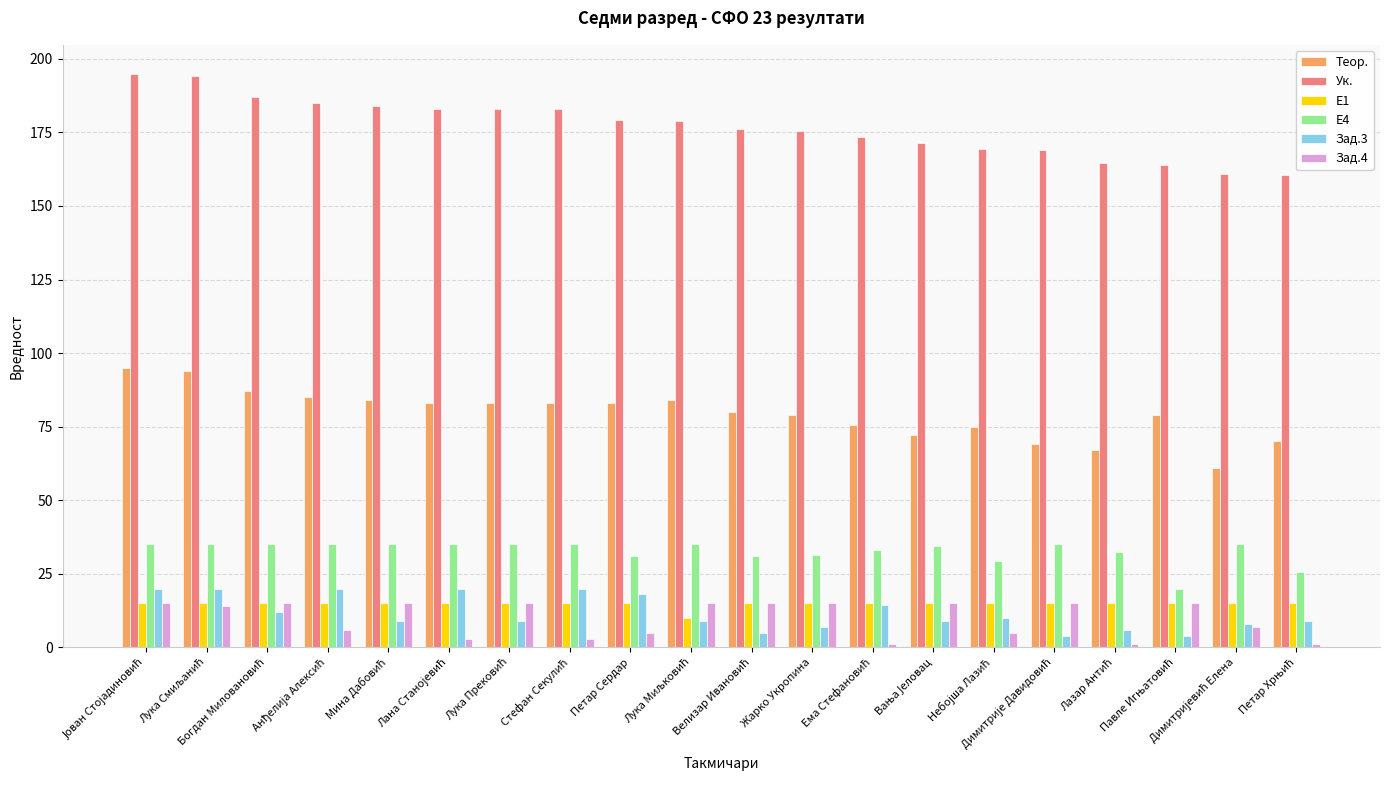

What is the sum of all Теор. values?

1588.6